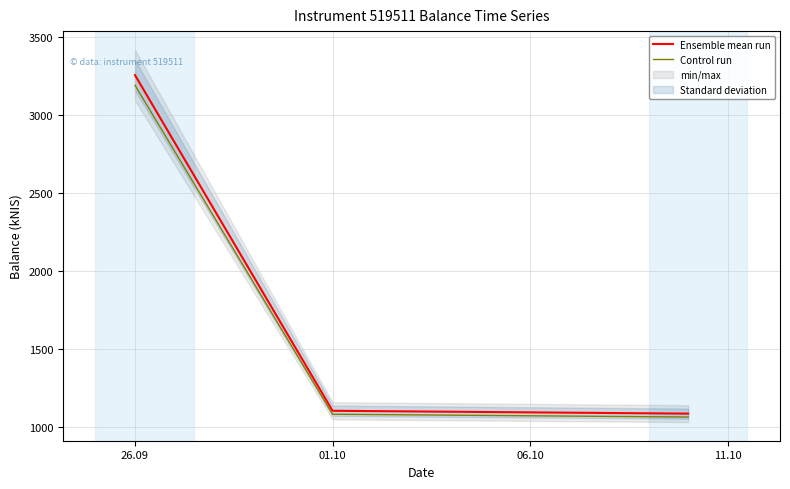

The value of Ensemble mean run at 26.09 is 4446.6. True or false?

False